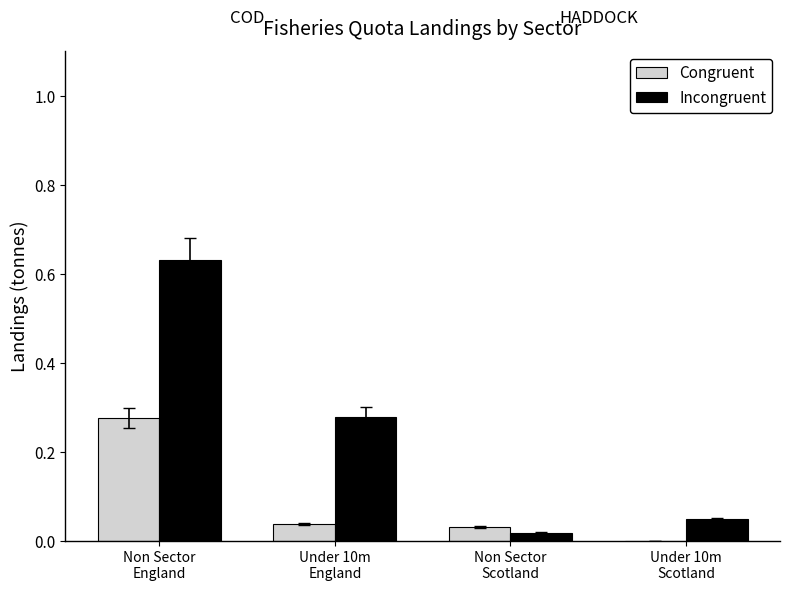

Which series has the largest total across all categories?

Incongruent